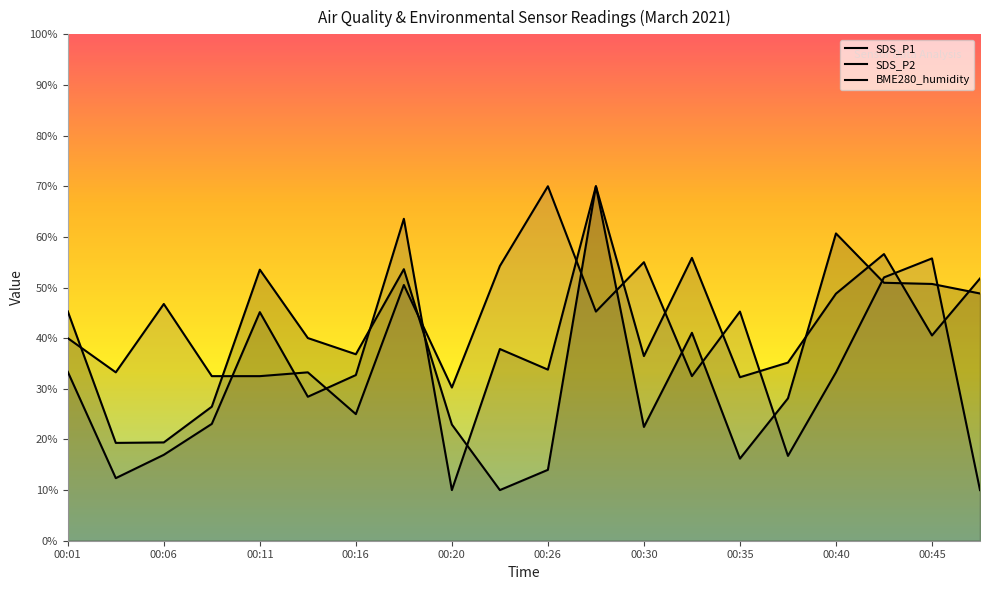

What is the spread (max minus min) of values at 00:26?

56.0